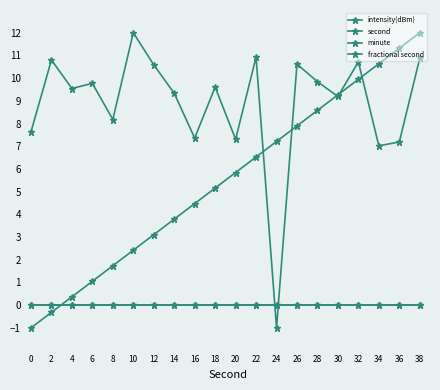

Reading right to left, extract all data points from this chart.

intensity(dBm): 38=10.9	36=7.2	34=7.0	32=10.7	30=9.2	28=9.8	26=10.6	24=-1.0	22=10.9	20=7.3	18=9.6	16=7.4	14=9.3	12=10.6	10=12.0	8=8.2	6=9.8	4=9.5	2=10.8	0=7.6
second: 38=12.0	36=11.3	34=10.6	32=9.9	30=9.3	28=8.6	26=7.9	24=7.2	22=6.5	20=5.8	18=5.2	16=4.5	14=3.8	12=3.1	10=2.4	8=1.7	6=1.1	4=0.4	2=-0.3	0=-1.0
minute: 38=0.0	36=0.0	34=0.0	32=0.0	30=0.0	28=0.0	26=0.0	24=0.0	22=0.0	20=0.0	18=0.0	16=0.0	14=0.0	12=0.0	10=0.0	8=0.0	6=0.0	4=0.0	2=0.0	0=0.0
fractional second: 38=0.0	36=0.0	34=0.0	32=0.0	30=0.0	28=0.0	26=0.0	24=0.0	22=0.0	20=0.0	18=0.0	16=0.0	14=0.0	12=0.0	10=0.0	8=0.0	6=0.0	4=0.0	2=0.0	0=0.0